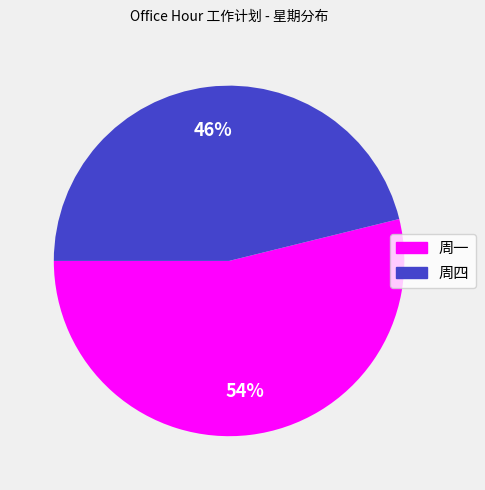

What is the ratio of the value at 周四 to the value at 周一?

0.9